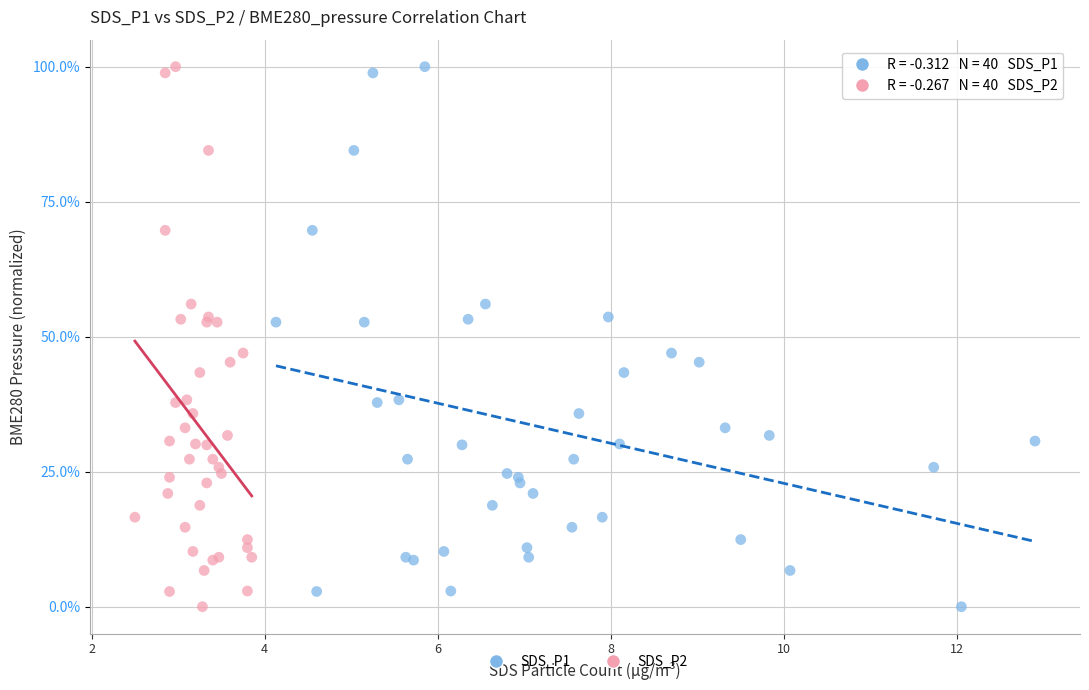

What are all the series names shown in the legend?

SDS_P1, SDS_P2